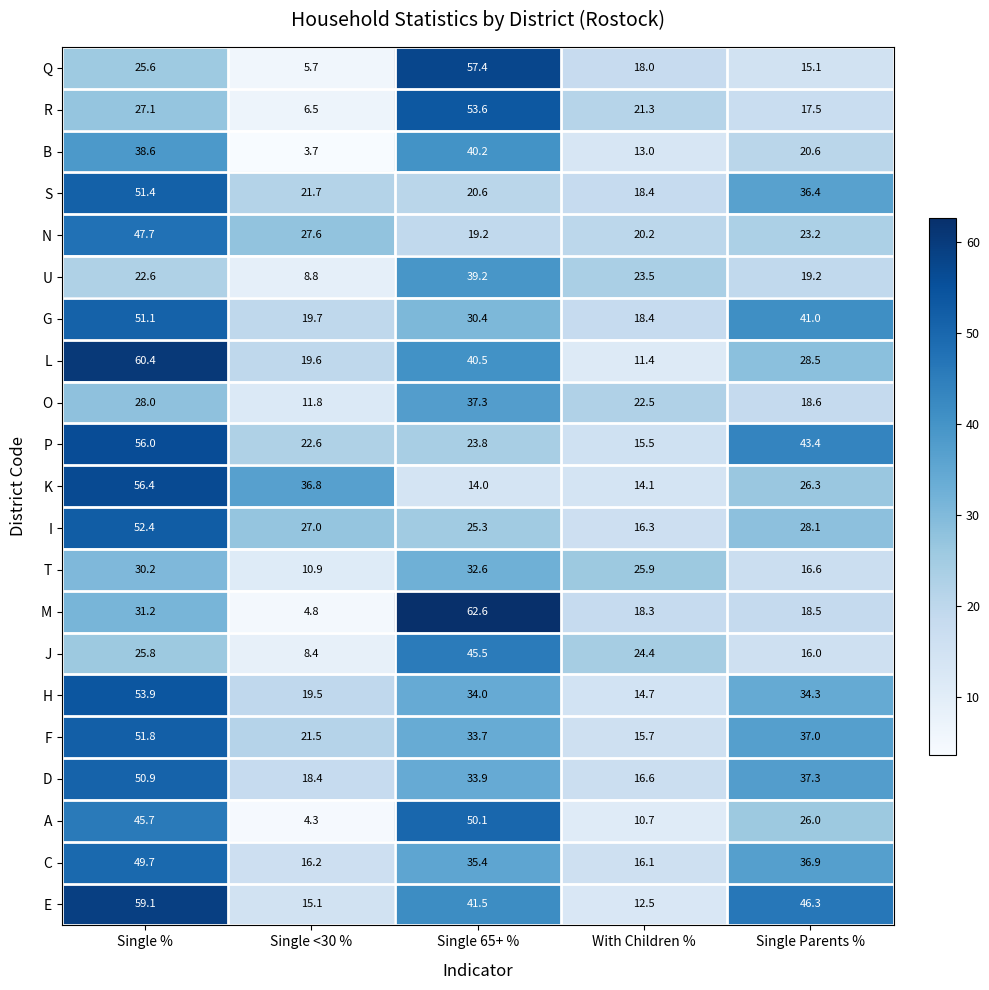

What is the greatest value displayed?

62.6